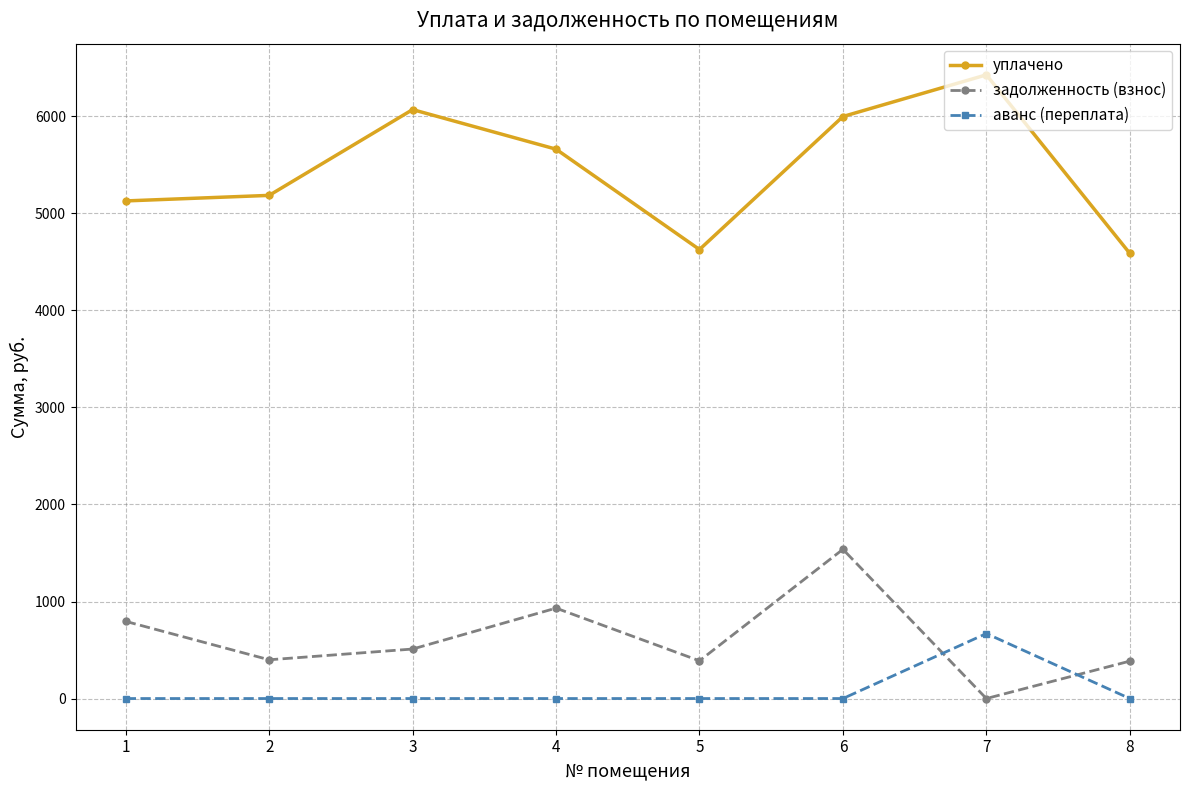

Rank the series by their maximum value, from highest to lowest.

уплачено, задолженность (взнос), аванс (переплата)